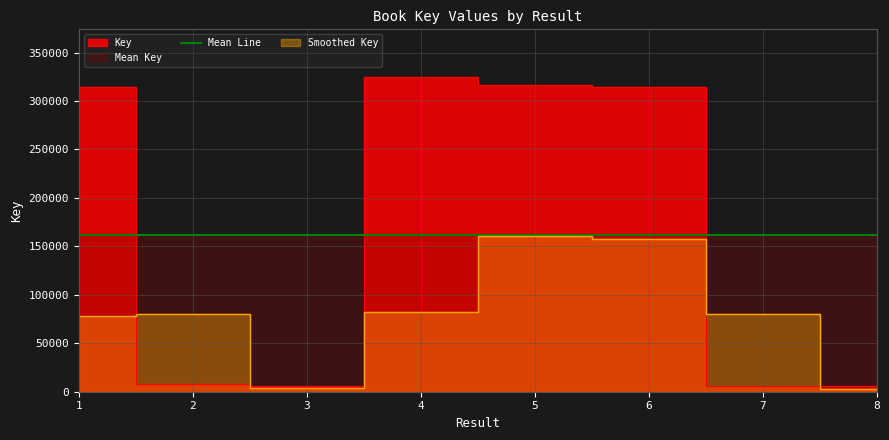

Reading left to right, what are all the values shown in this chart?

314351	7927	5768	325156	316283	314052	5666	5667